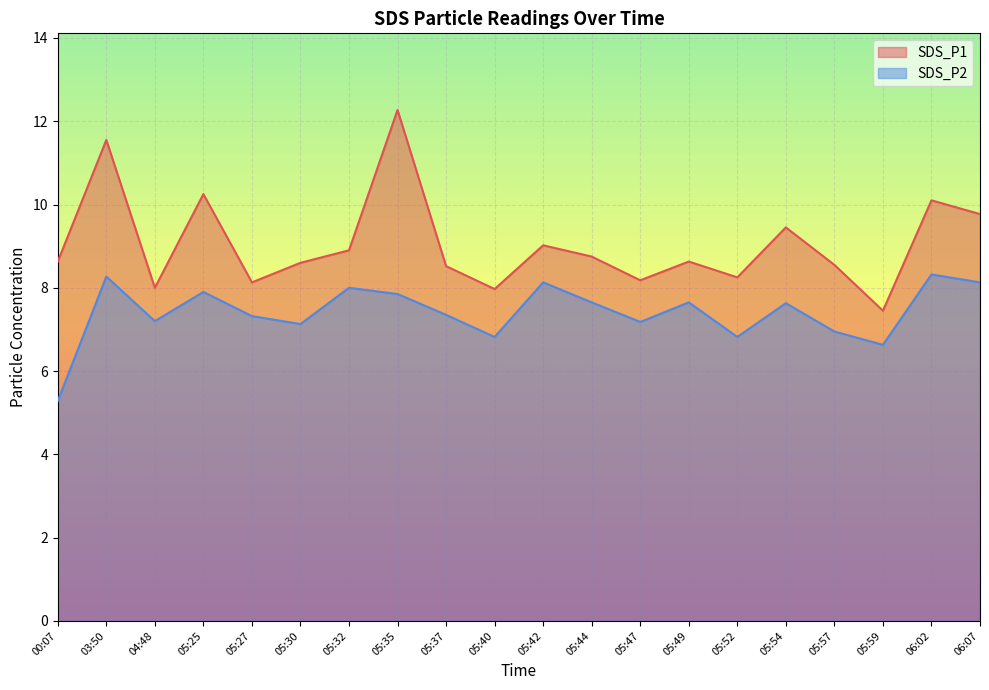

What is the average value of the SDS_P2 series?

7.4